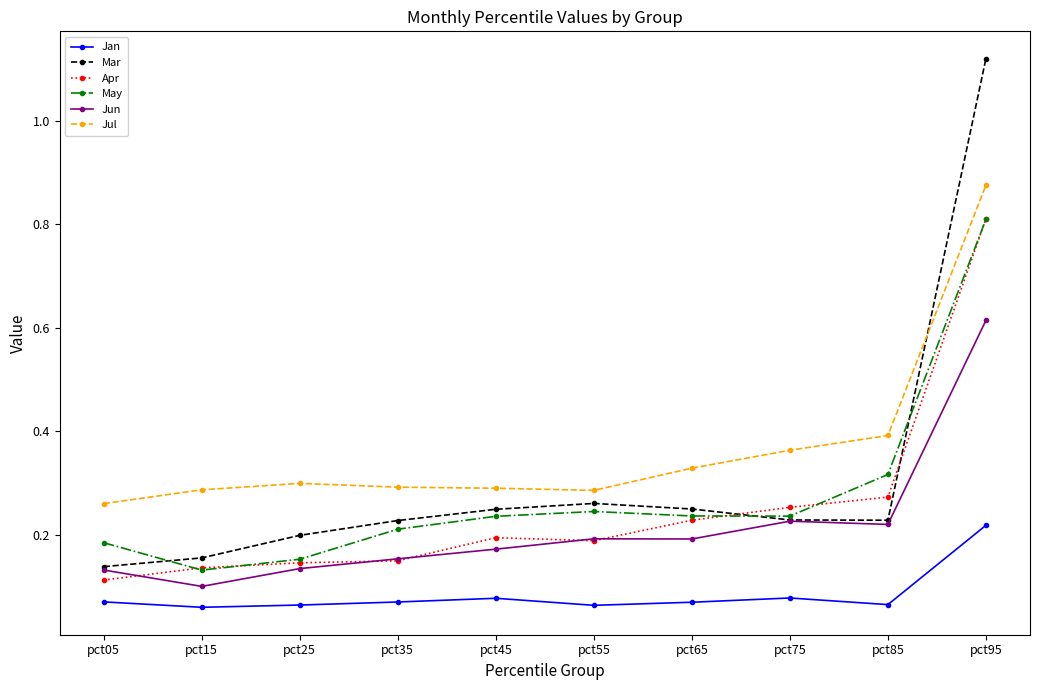

At which category does Jun reach its first local valley?

pct15